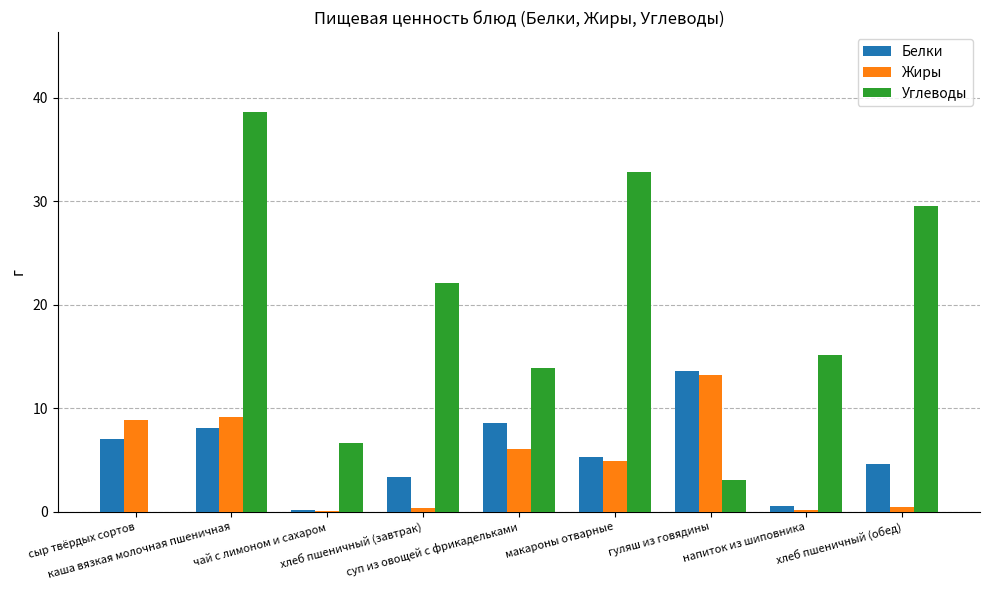

What is the highest value of the Белки series?

13.6